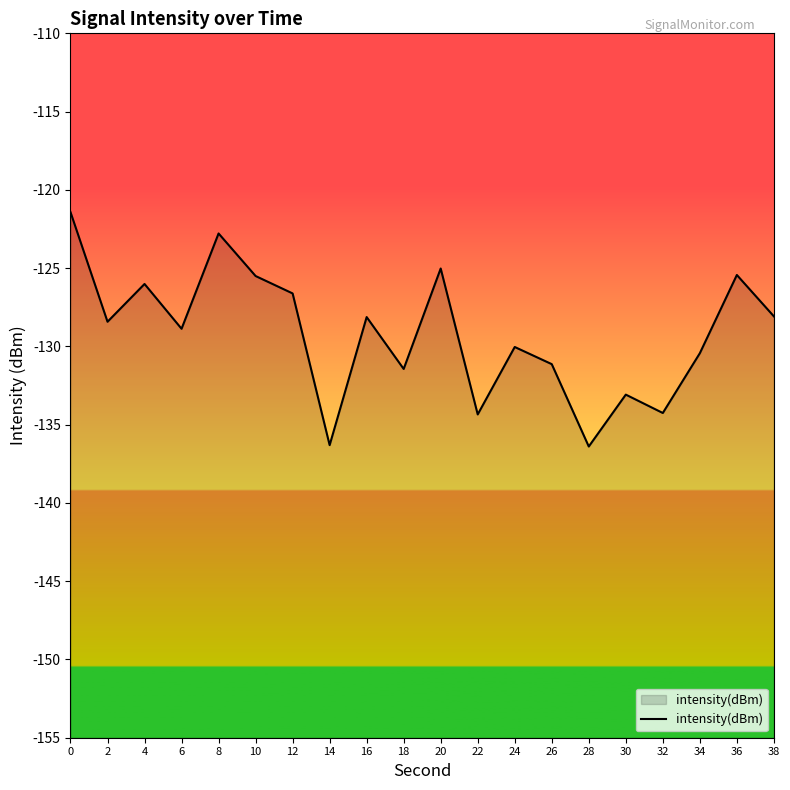

How many categories are shown in the chart?

20